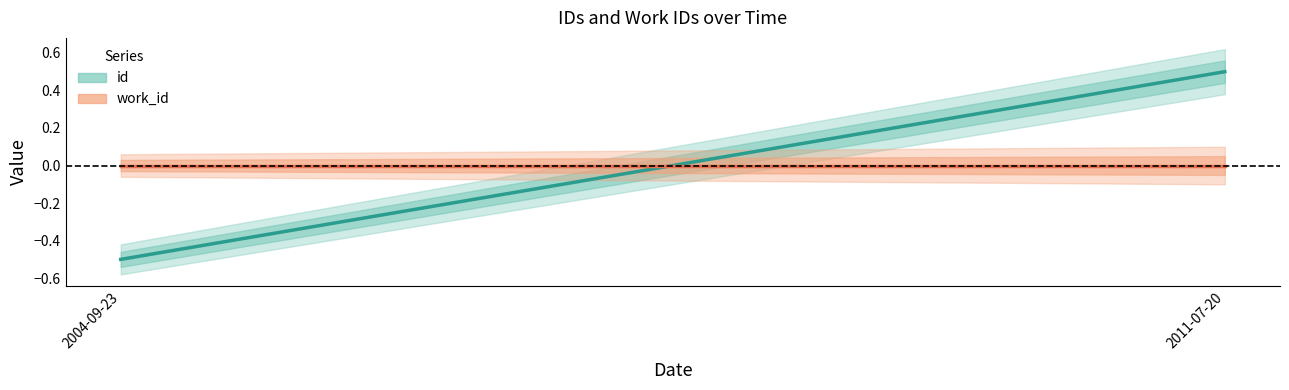

List the labels in order of work_id value, largest first.

2004-09-23, 2011-07-20